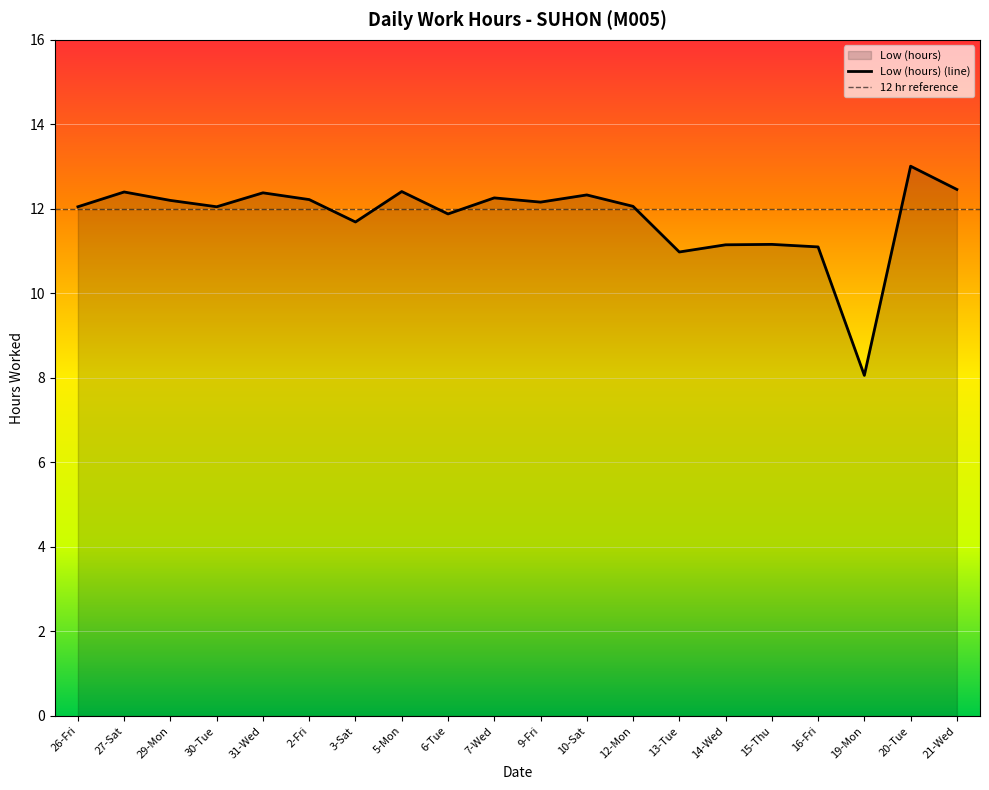

Which has a higher value, 13-Tue or 16-Fri?

16-Fri